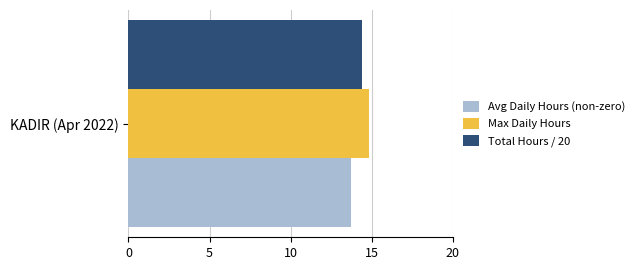

Count the number of categories in the chart.

1